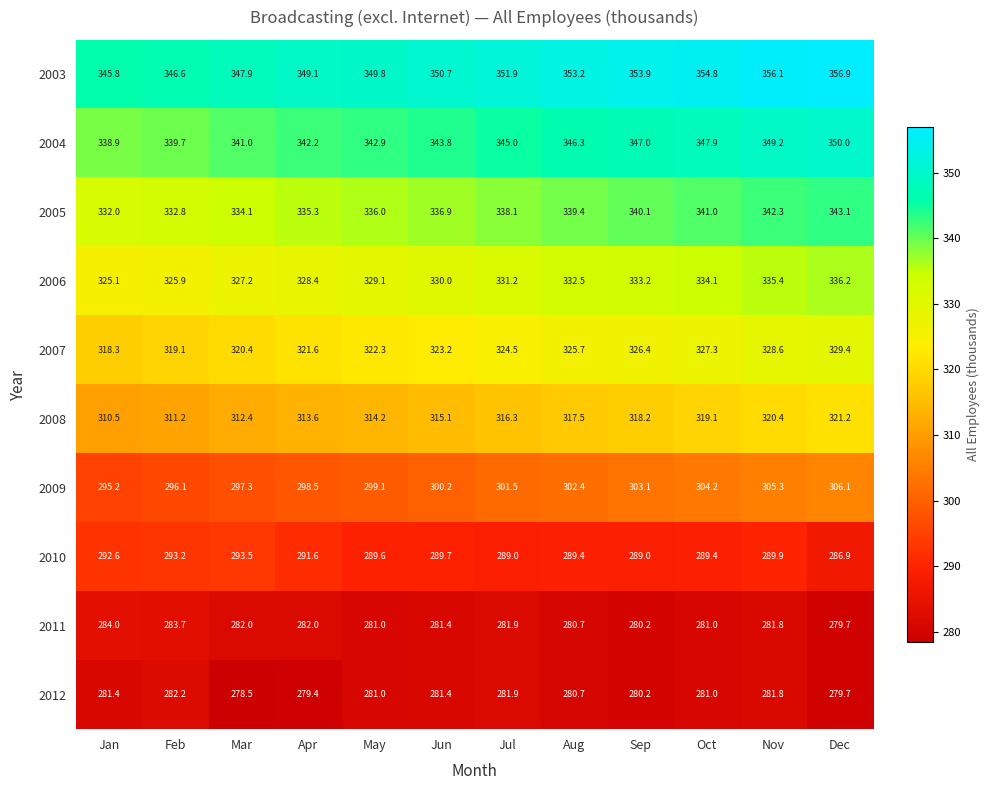

What is the difference between the 2011 values at Feb and Jul?

1.8